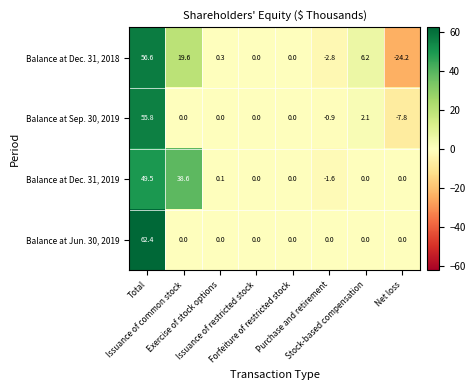

List the series in order of their overall mean, lowest first.

Balance at Sep. 30, 2019, Balance at Dec. 31, 2018, Balance at Jun. 30, 2019, Balance at Dec. 31, 2019